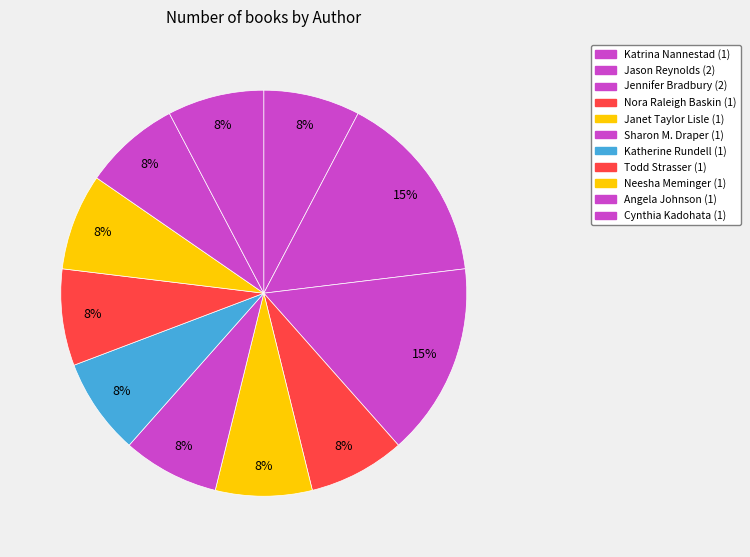

How many segments does this pie chart have?

11